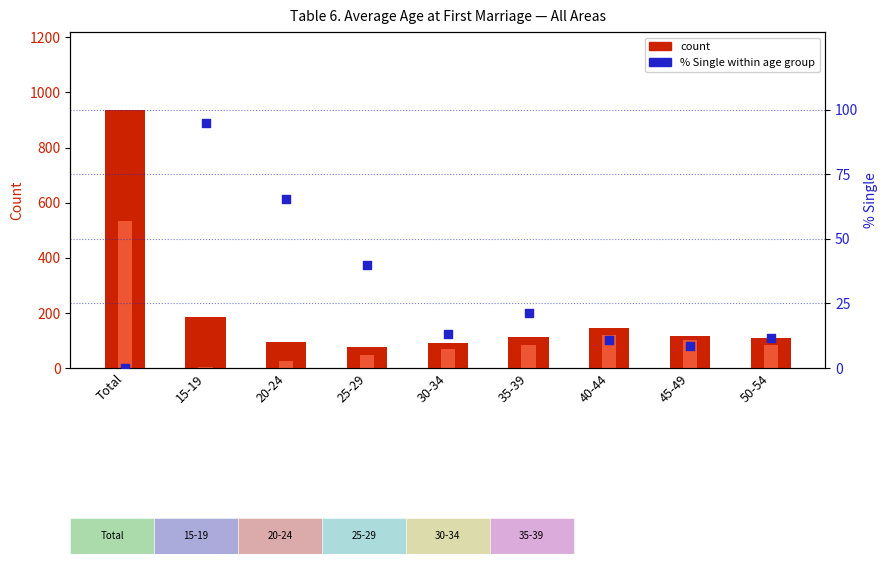

Which series reaches the minimum Y coordinate?

% Single